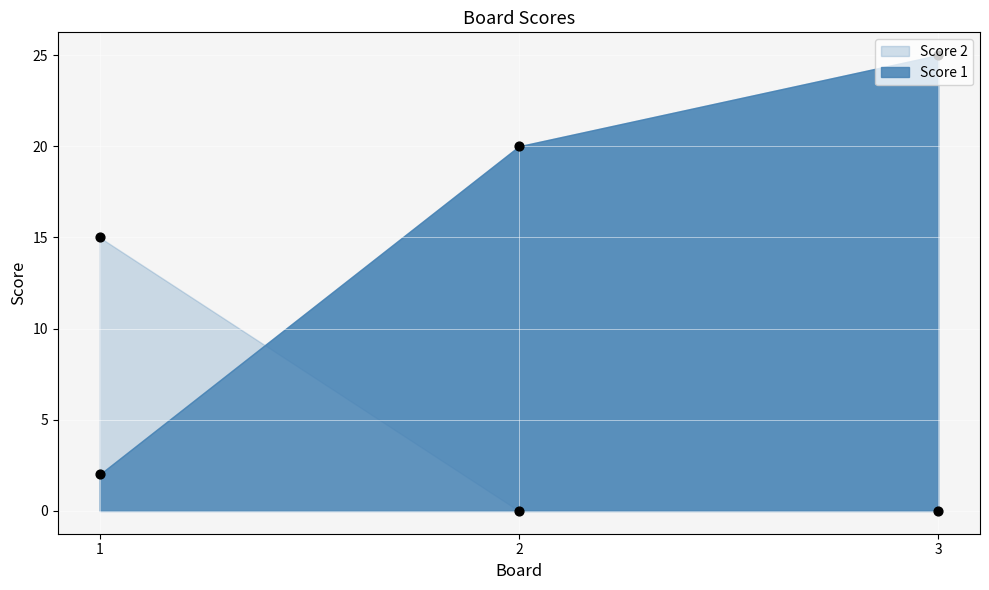

Which series contains the lowest Y value?

Score 2